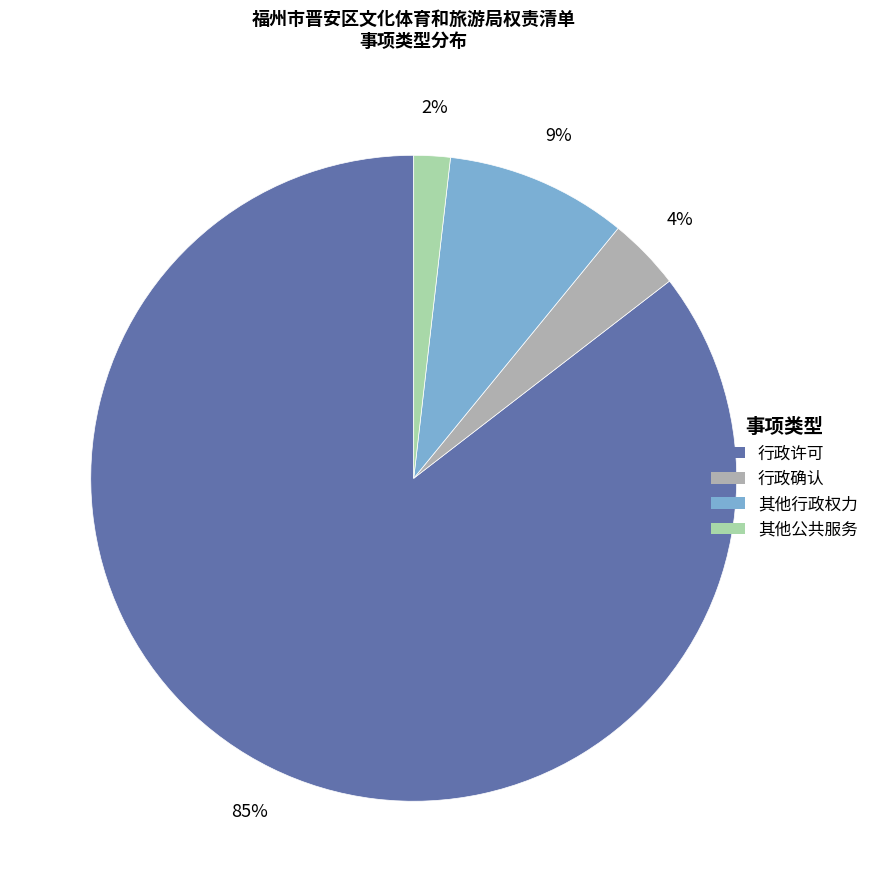

Count the number of slices in the pie.

4